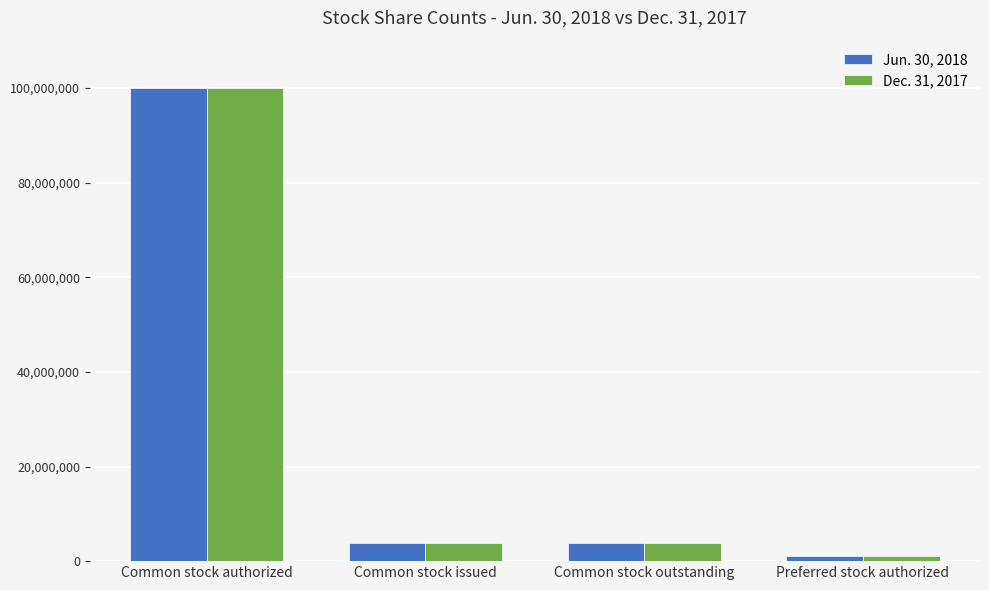

Reading left to right, list all the values displayed in this chart.

Jun. 30, 2018: 100000000	3853813	3853813	1000000
Dec. 31, 2017: 100000000	3853100	3853100	1000000